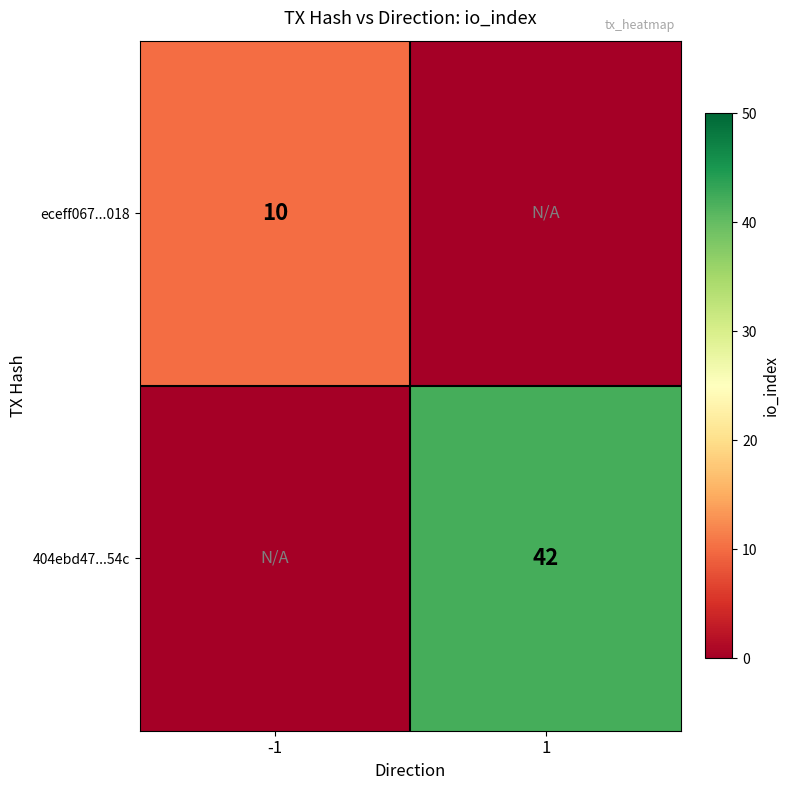

True or false: 404ebd47...54c has a value of 42 at 1.

True